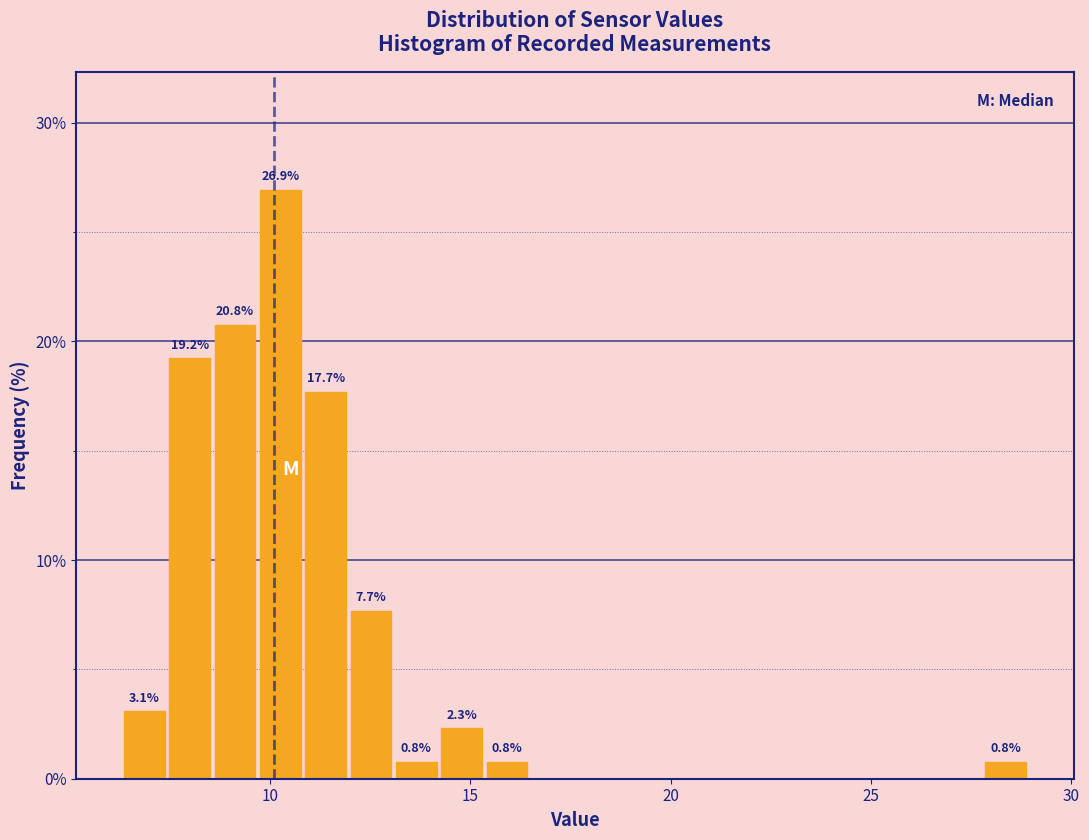

Around what value on the x-axis is the tallest bar? Give the approximate position of its centre, as read against the axis.

10.5